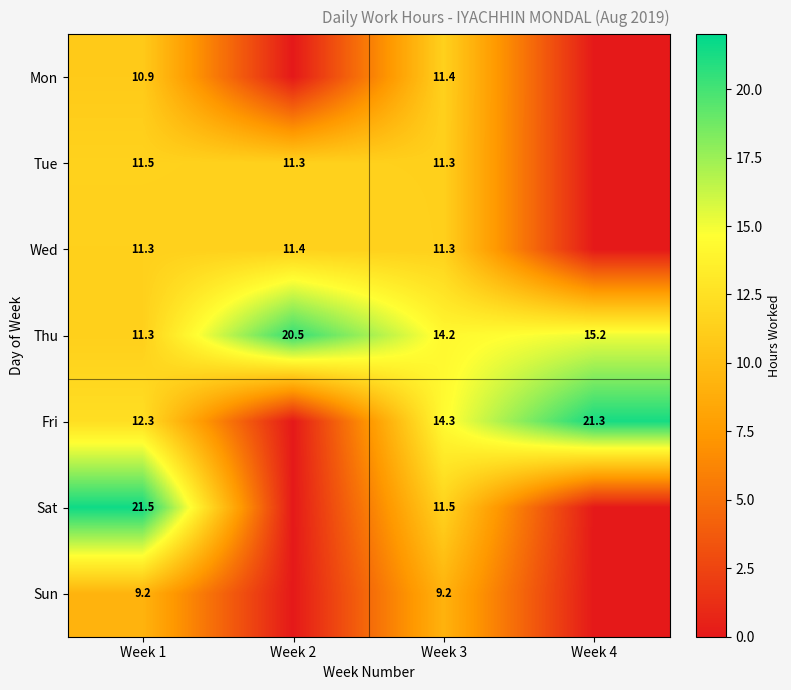

The value of Thu at Week 1 is 2.4. True or false?

False